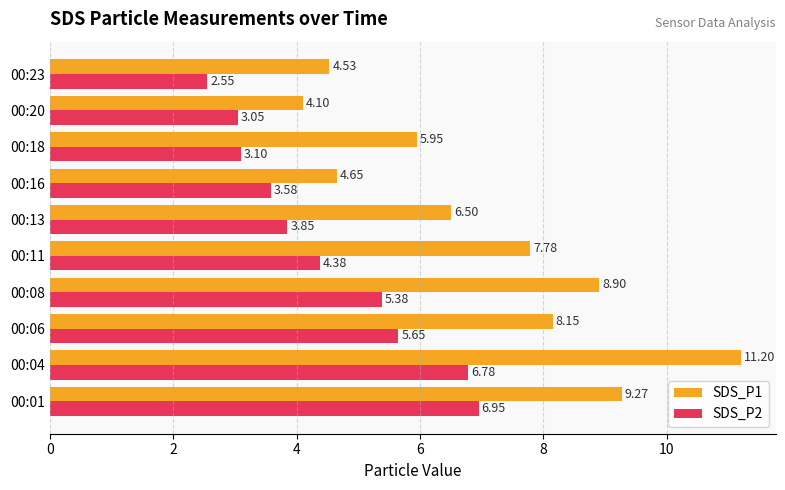

What is the total value across all series at 00:18?

9.1